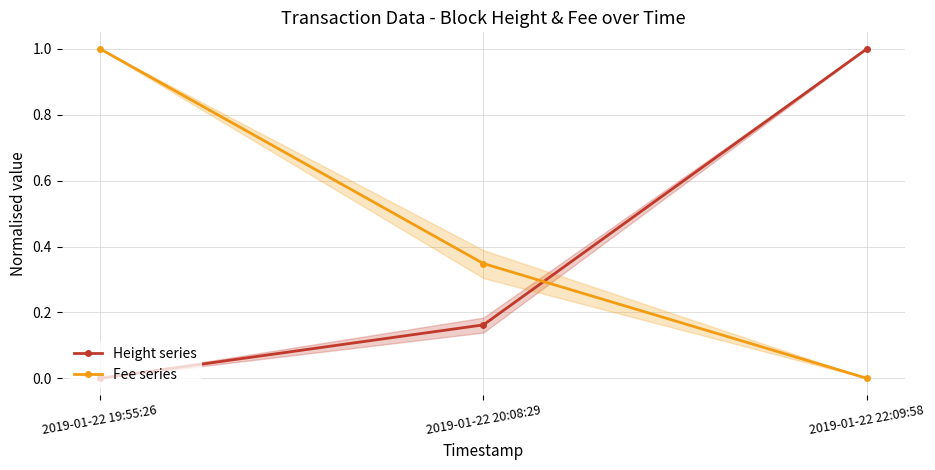

Reading left to right, extract all data points from this chart.

Height series: 0.0	0.2	1.0
Fee series: 1.0	0.3	0.0